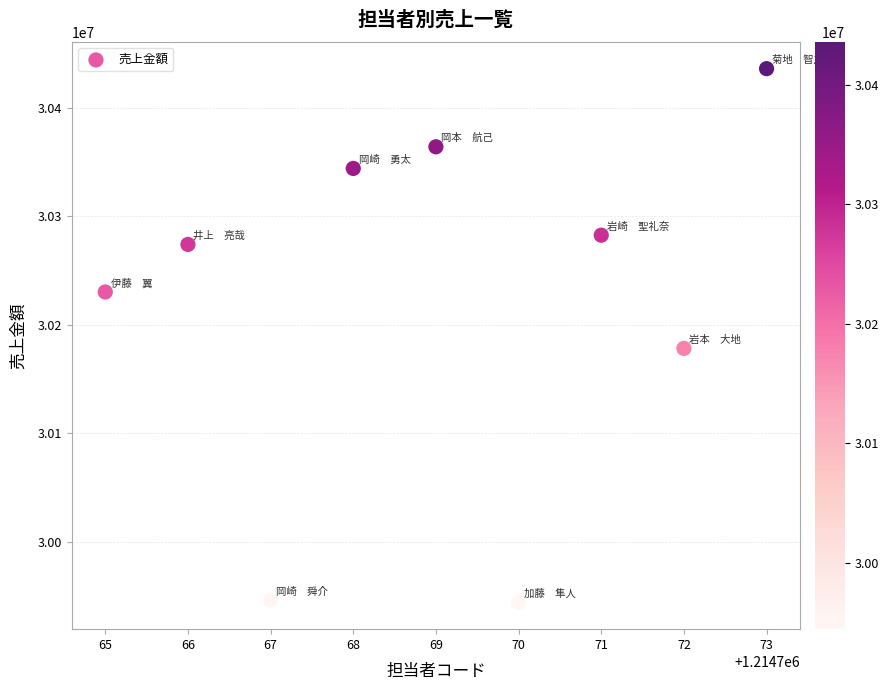

What is the range of X values (max minus min)?

8